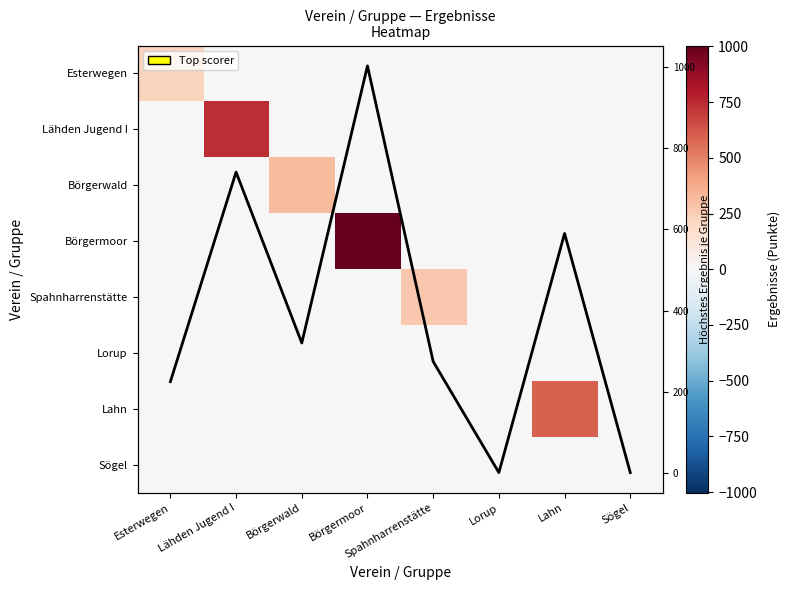

How many values in the Börgerwald series exceed 0?

1